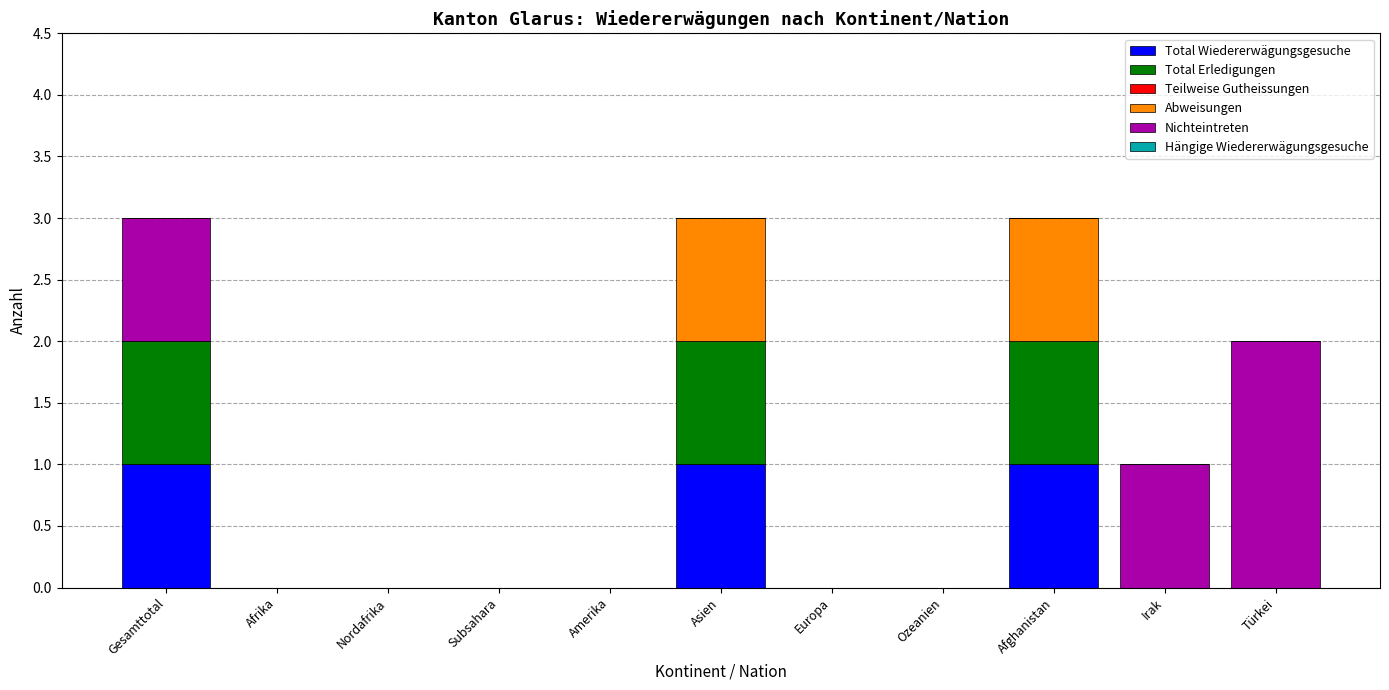

True or false: Total Wiedererwägungsgesuche has a value of -1 at Türkei.

False